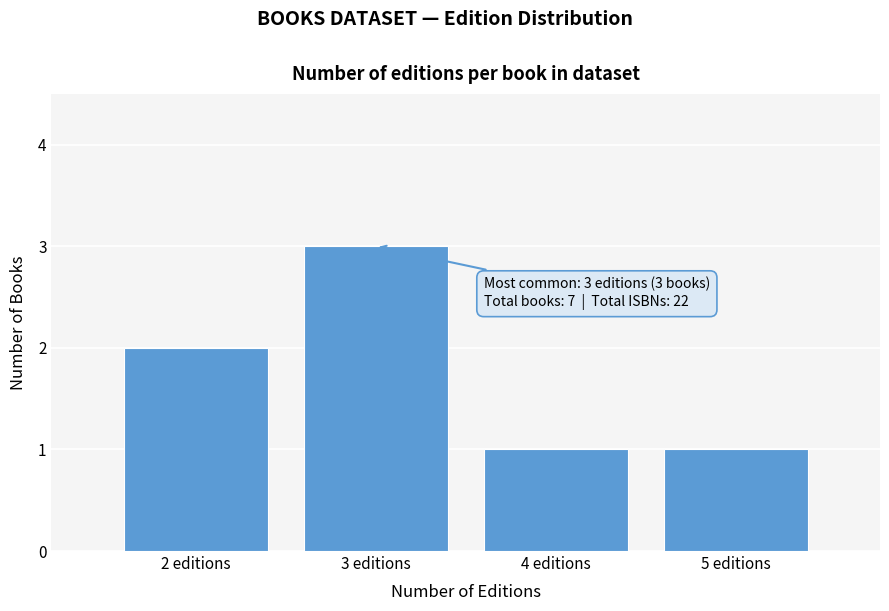

Reading left to right, list all the values displayed in this chart.

2 editions=2	3 editions=3	4 editions=1	5 editions=1